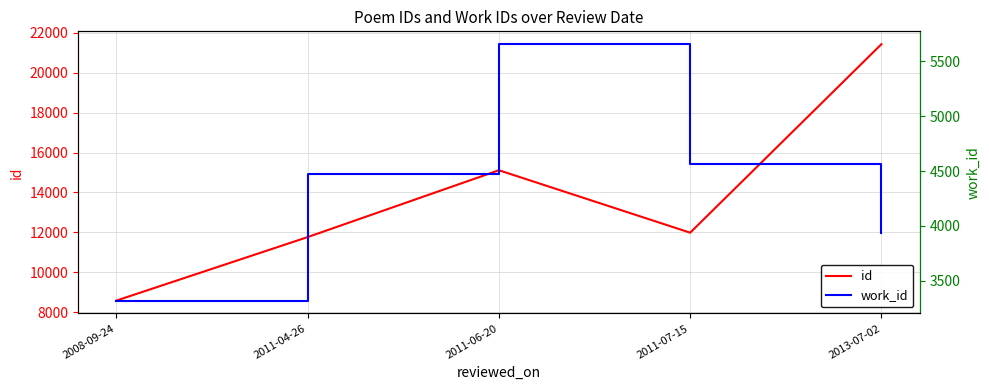

Which series has the largest total across all categories?

id